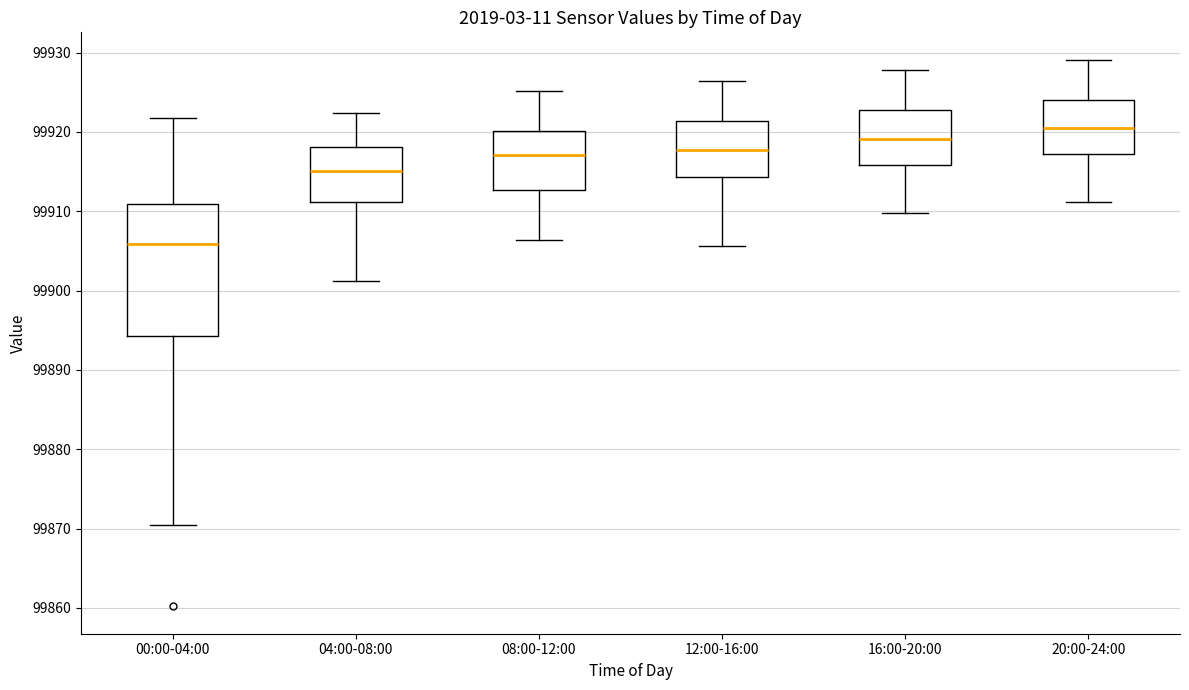

Where does the upper whisker of the box for 20:00-24:00 end on the y-axis? The values are not printed on the chart, so give them approximately, as read against the axis.

99929